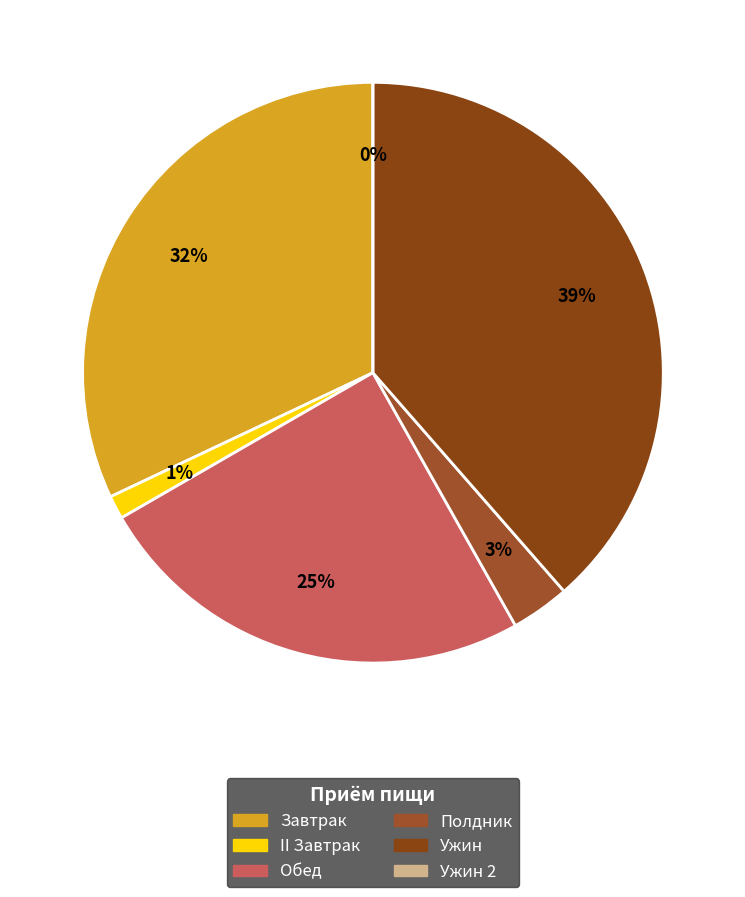

To the nearest percent, what portion does II Завтрак represent?

1%